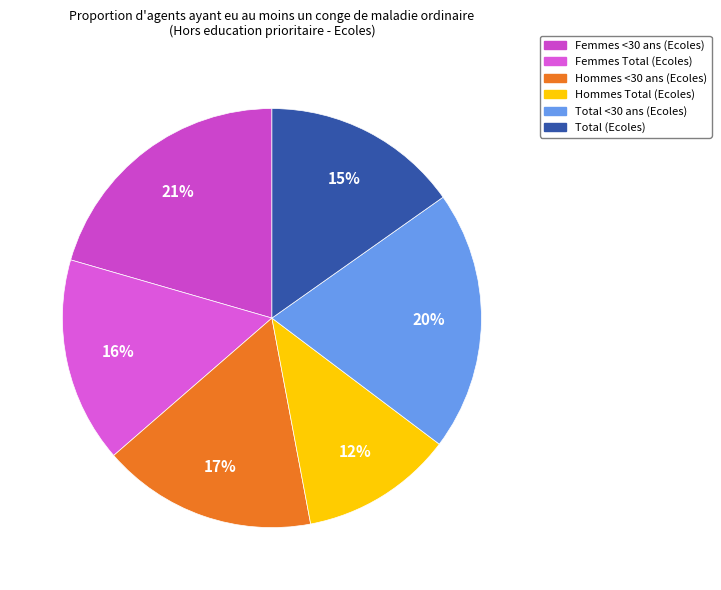

How many slices are in this pie chart?

6